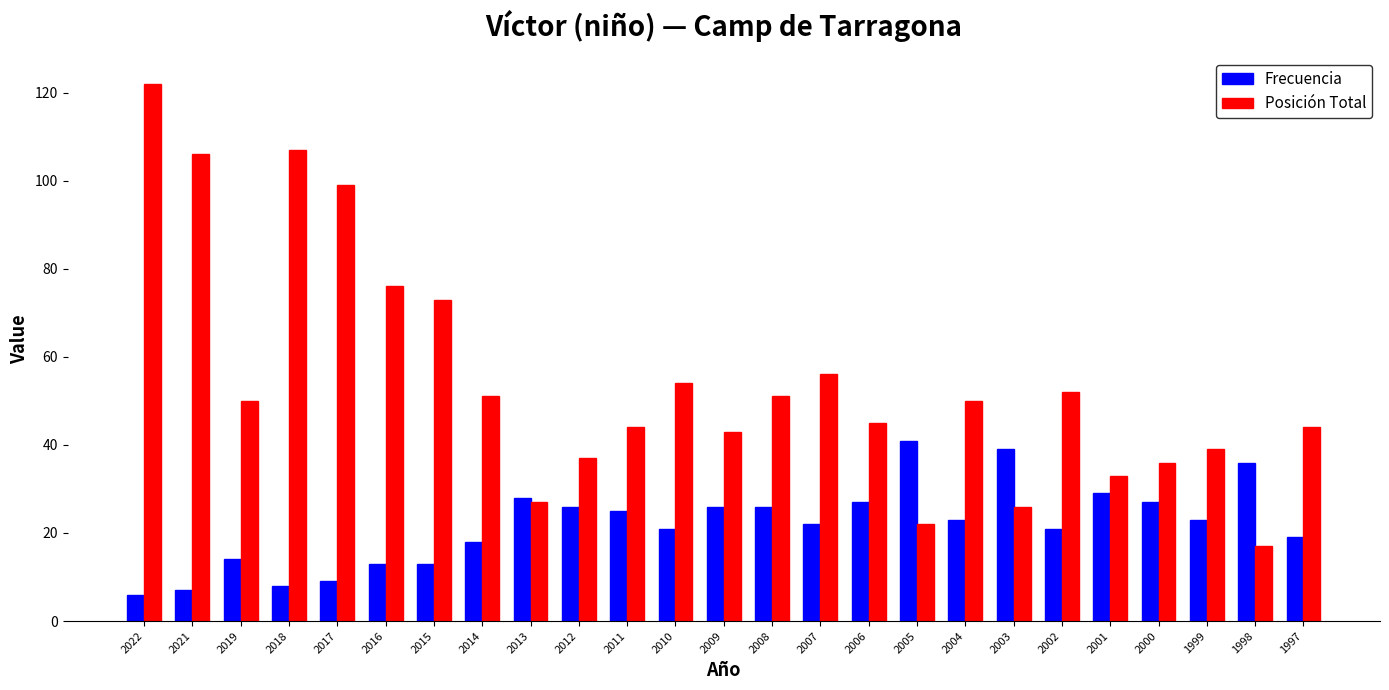

True or false: Posición Total has a value of 42 at 2003.

False